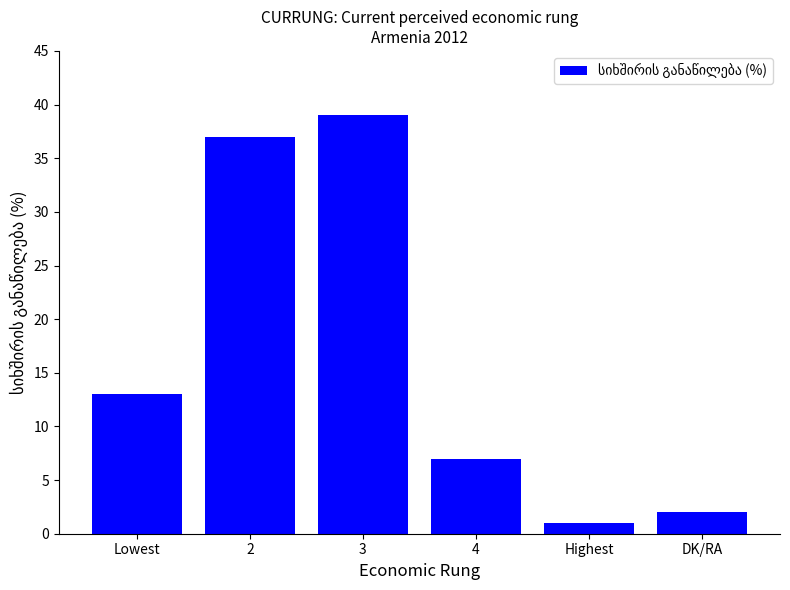

What is the difference between the maximum and second lowest values?

37